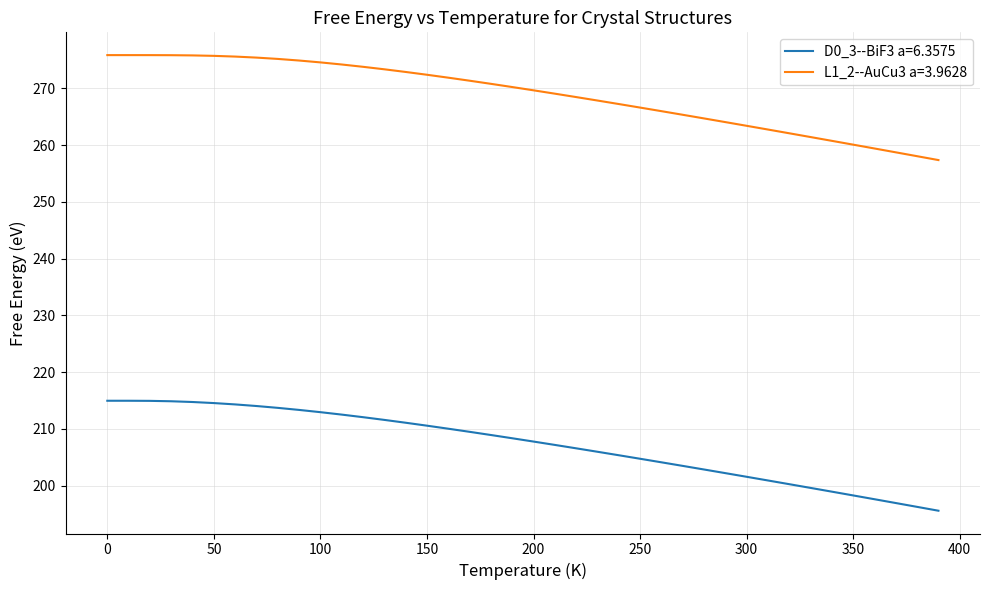

List the series in order of their overall mean, lowest first.

D0_3--BiF3 a=6.3575, L1_2--AuCu3 a=3.9628